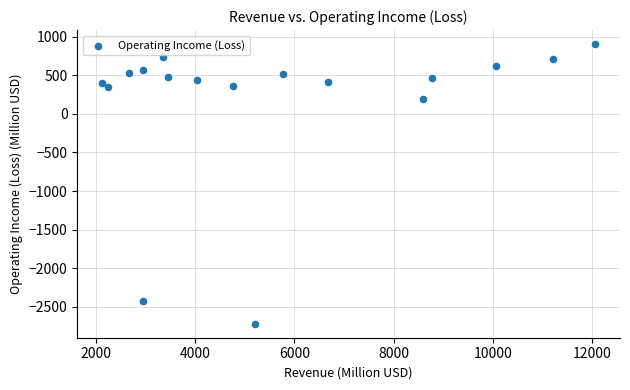

What is the range of X values (max minus min)?

9948